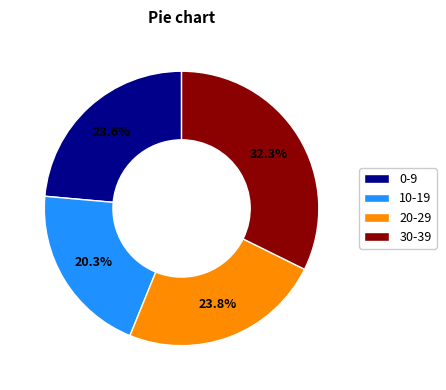

What is the total percentage of 0-9 and 10-19?

43.9%